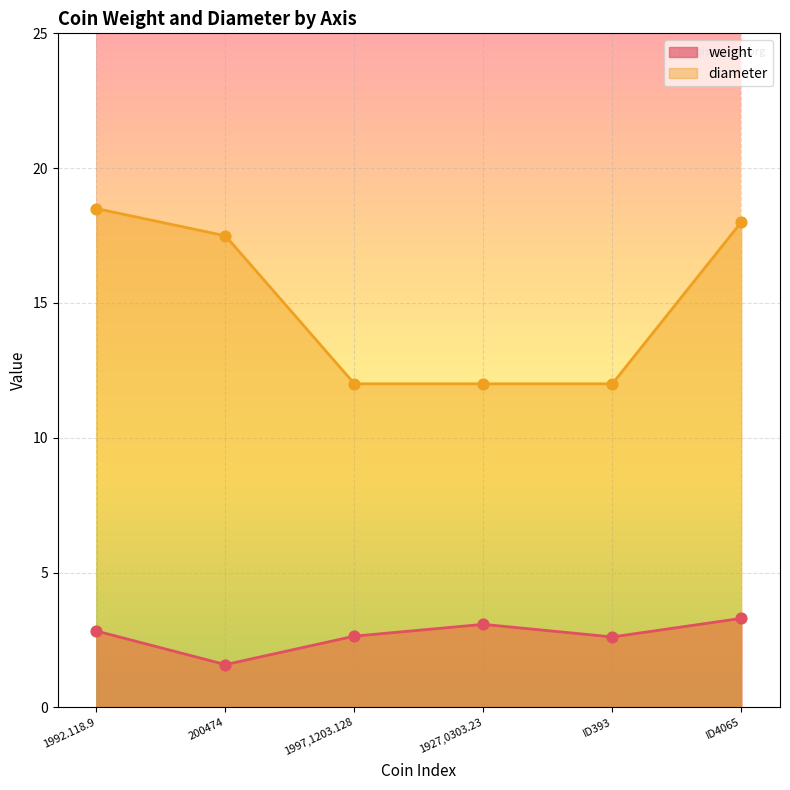

Which series has the widest spread of Y values?

diameter